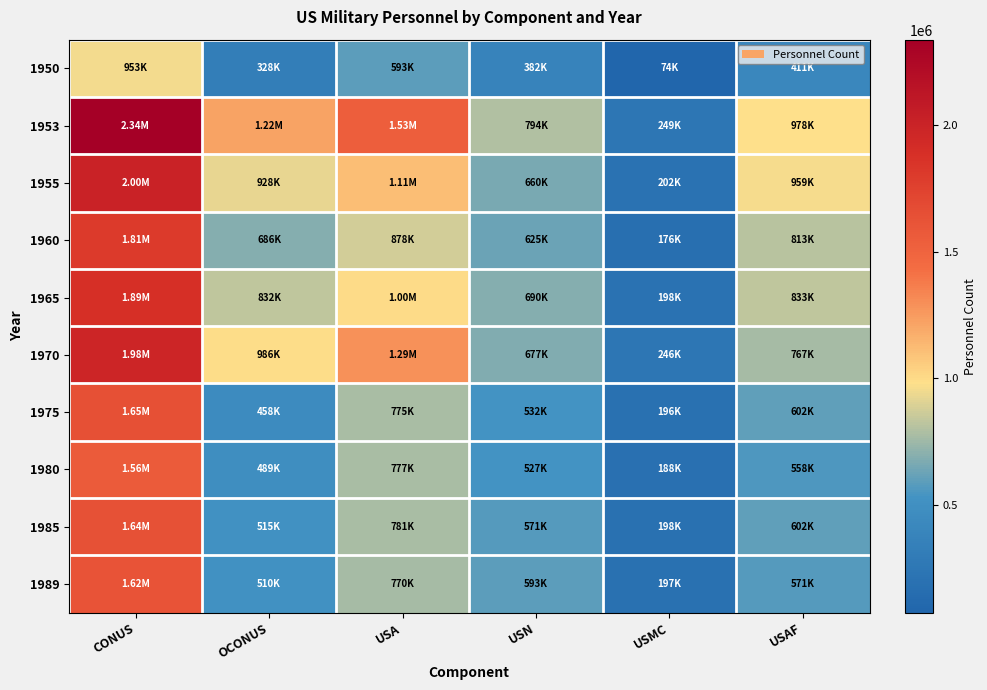

Count the number of data series in this chart.

10